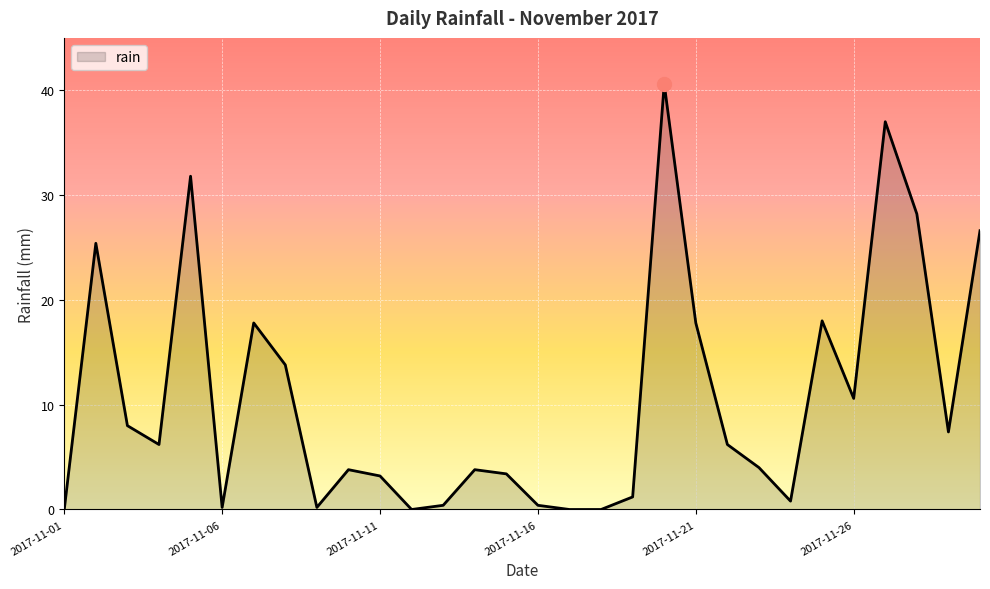

Does the chart display data point markers on the line(s)?

No